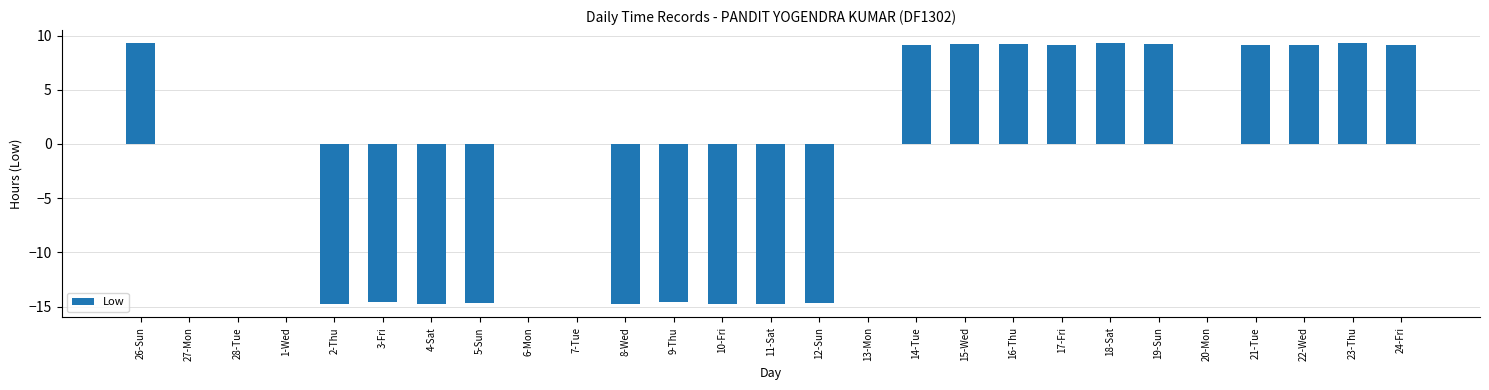

True or false: the data shows -22.8 at 2-Thu.

False